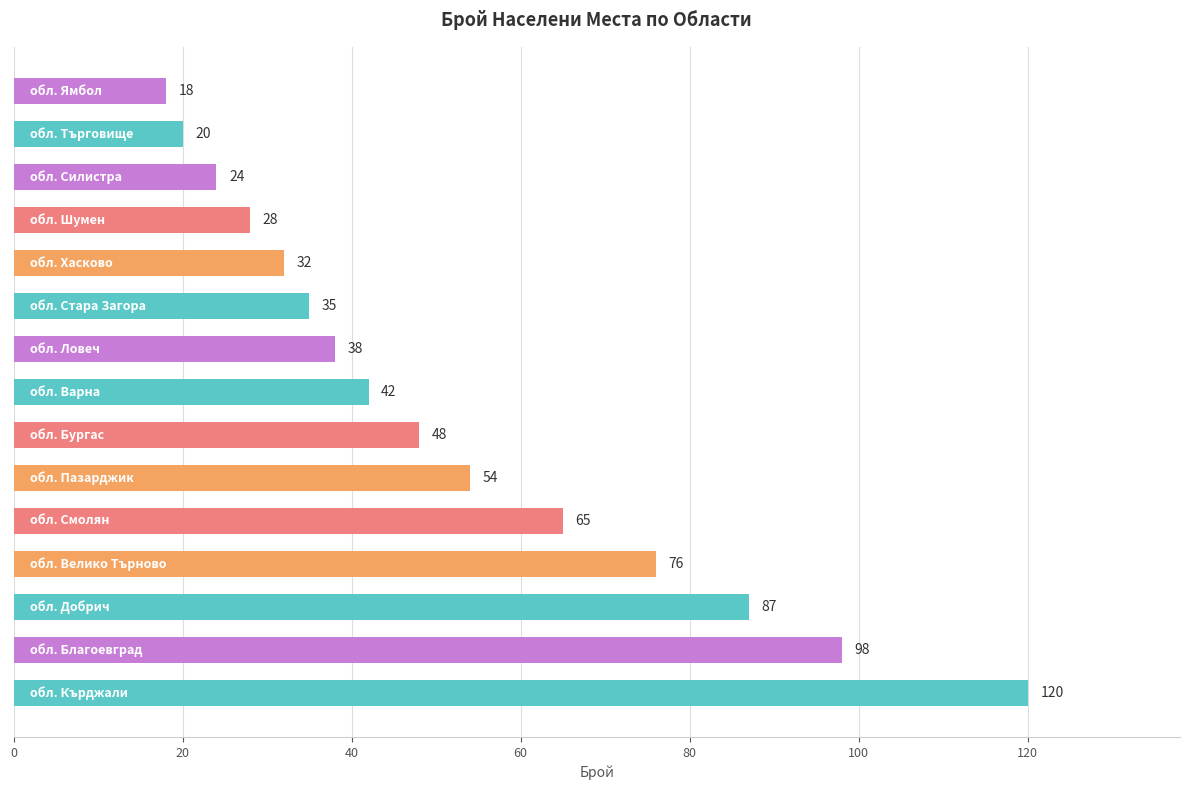

Are the bars grouped side by side (vs. stacked)?

No